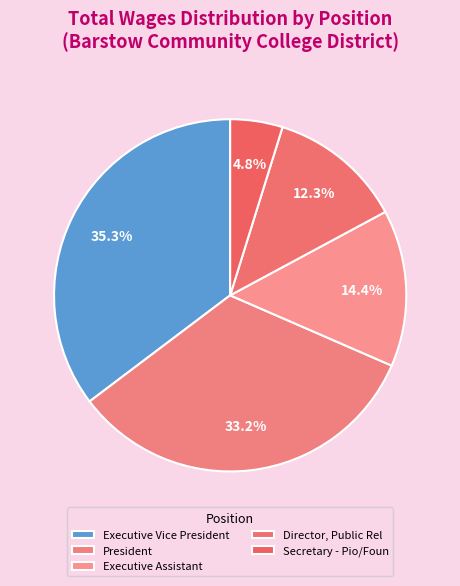

To the nearest percent, what is the difference between the largest and smallest slice percentages?

30%